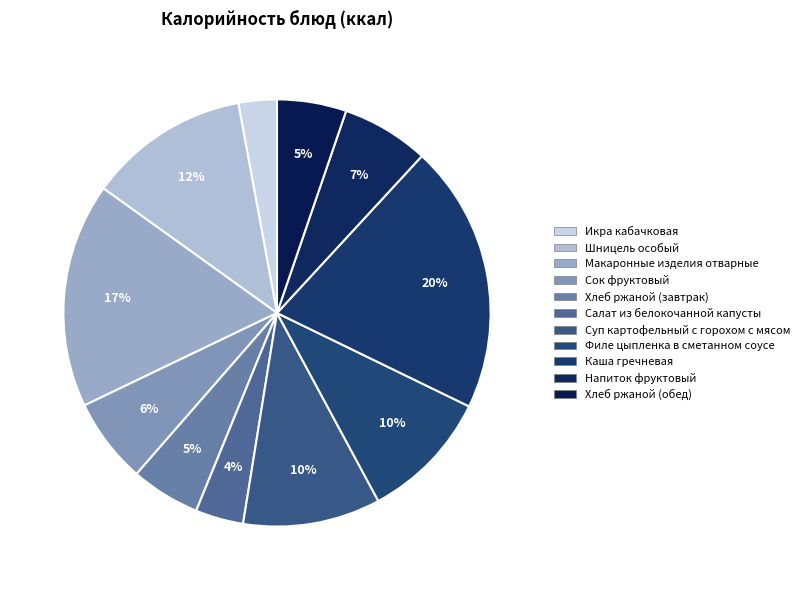

How many segments does this pie chart have?

11